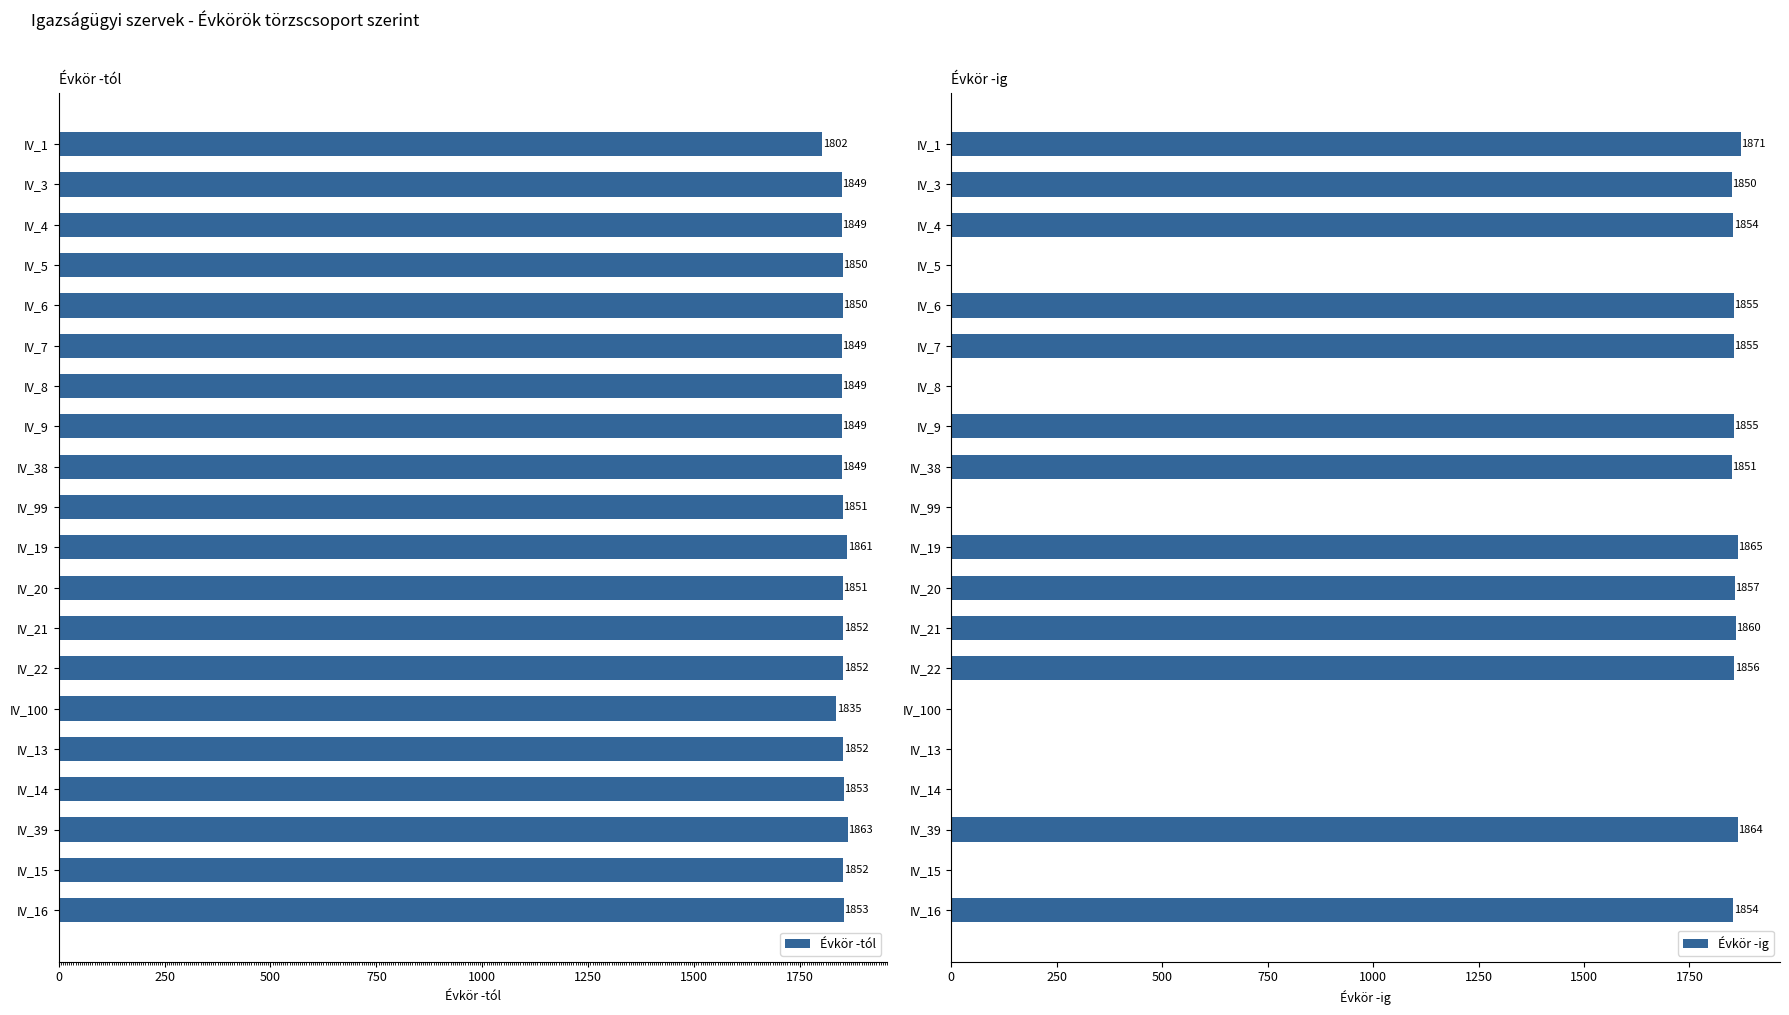

Where is Évkör -tól nearest to the value 1832?

IV_100